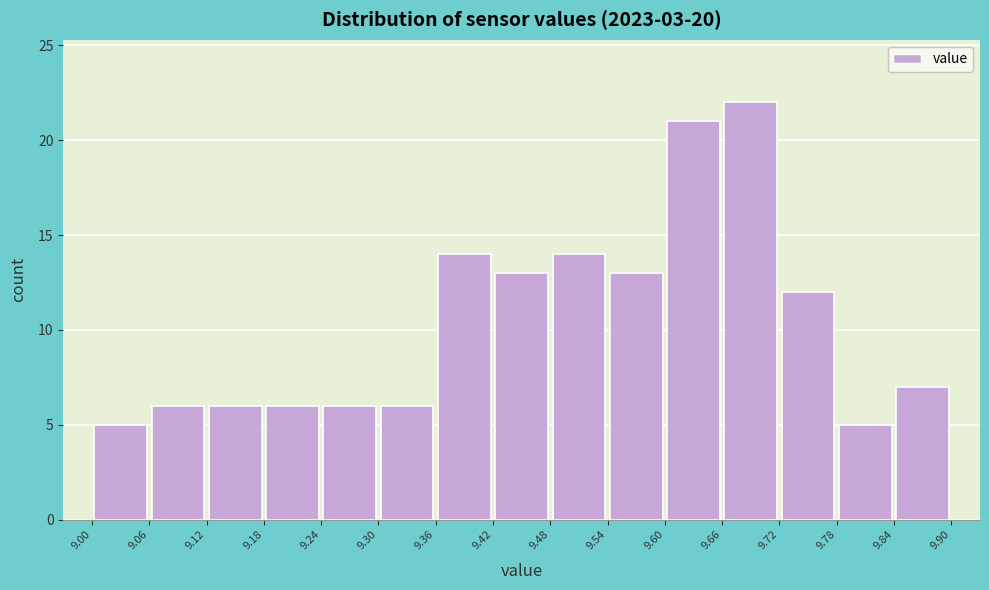

Which range on the x-axis has the tallest bar?

9.66 to 9.72